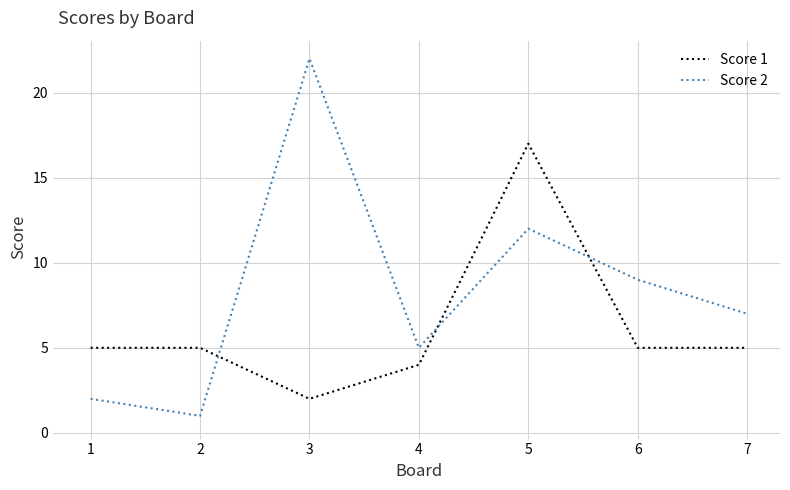

Reading left to right, list all the values displayed in this chart.

Score 1: 1=5	2=5	3=2	4=4	5=17	6=5	7=5
Score 2: 1=2	2=1	3=22	4=5	5=12	6=9	7=7